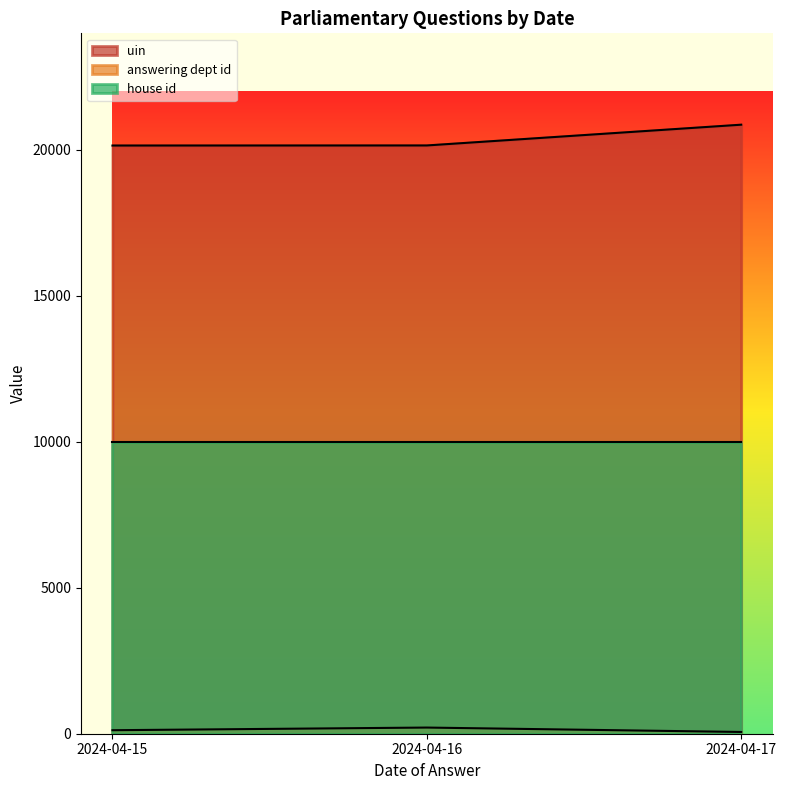

Between 2024-04-15 and 2024-04-17, which is larger?

2024-04-17